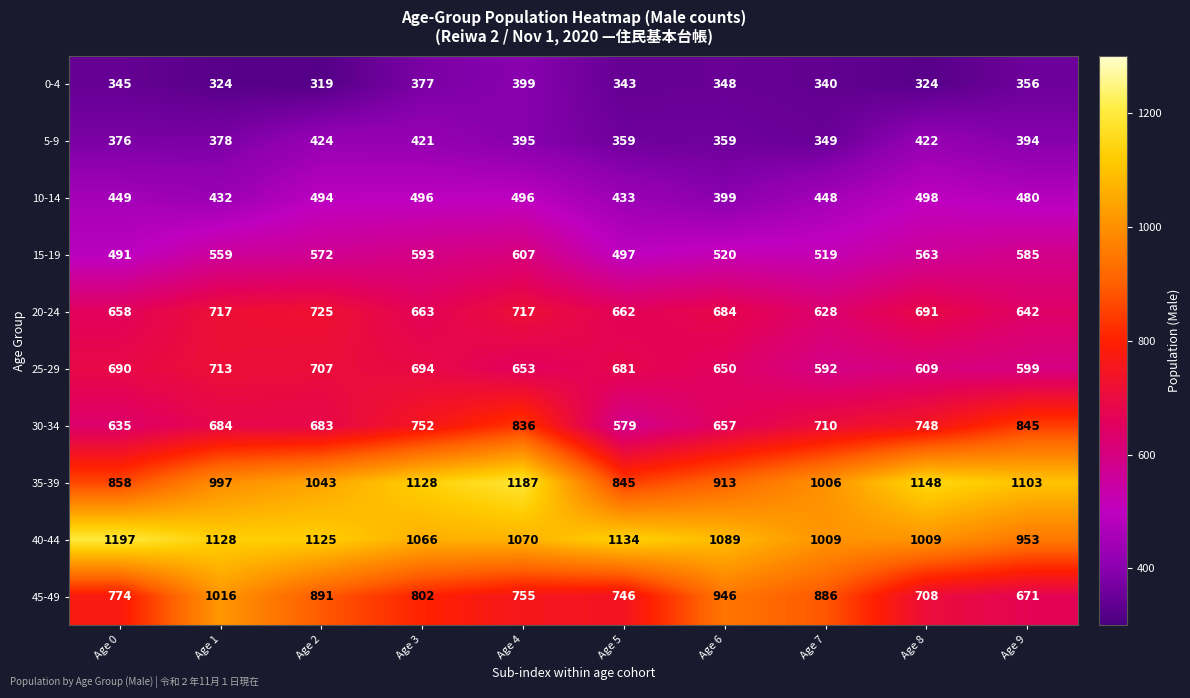

What is the spread (max minus min) of values at Age 2?

806